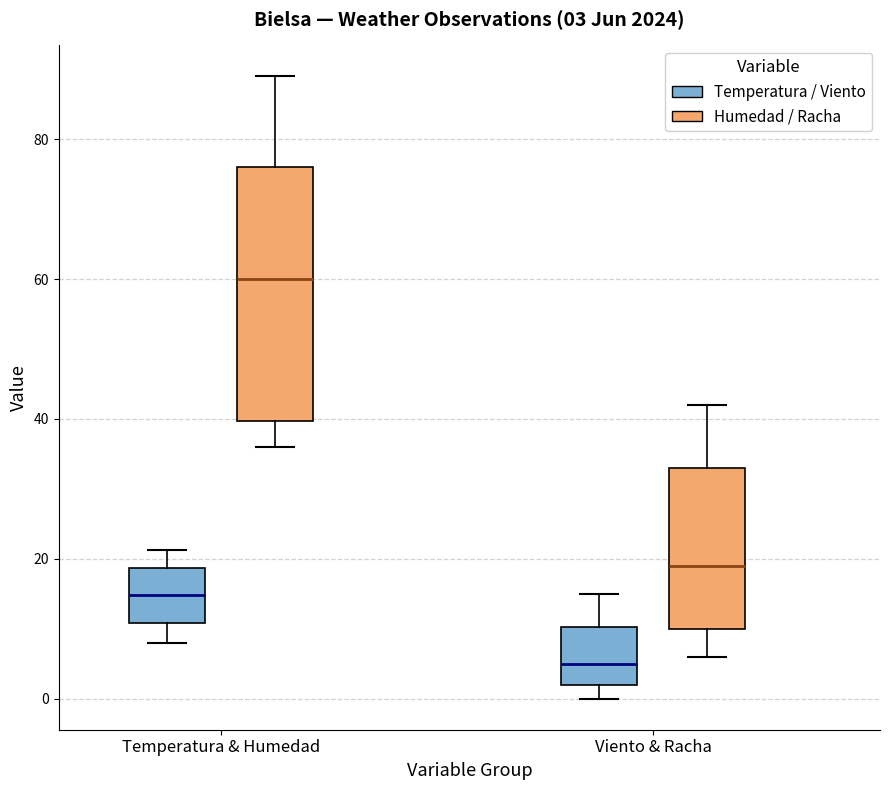

Which box has the lowest median line?

Viento & Racha (Temperatura / Viento)